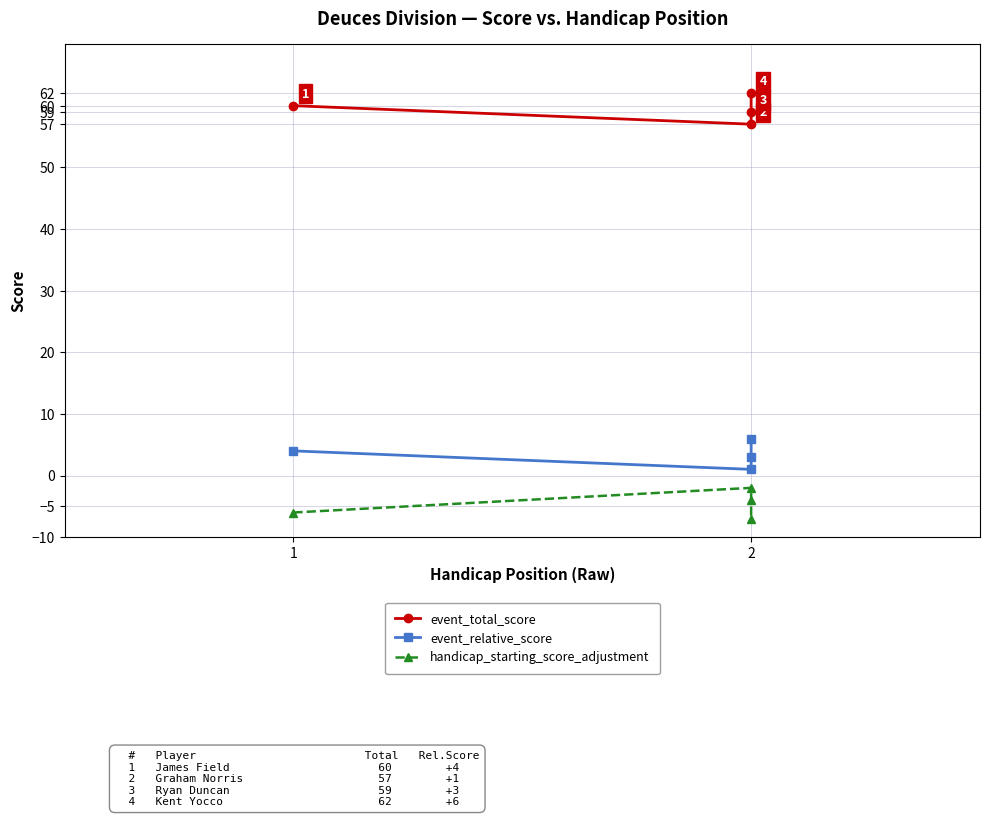

How many handicap_starting_score_adjustment values are between -6 and -2?

3